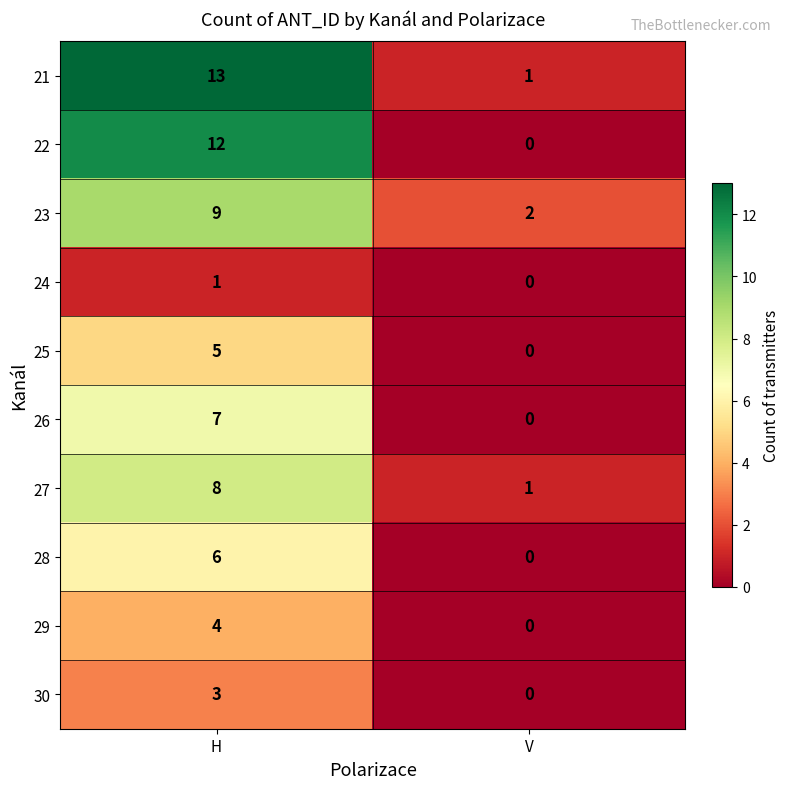

Rank the categories by 24 value from highest to lowest.

H, V